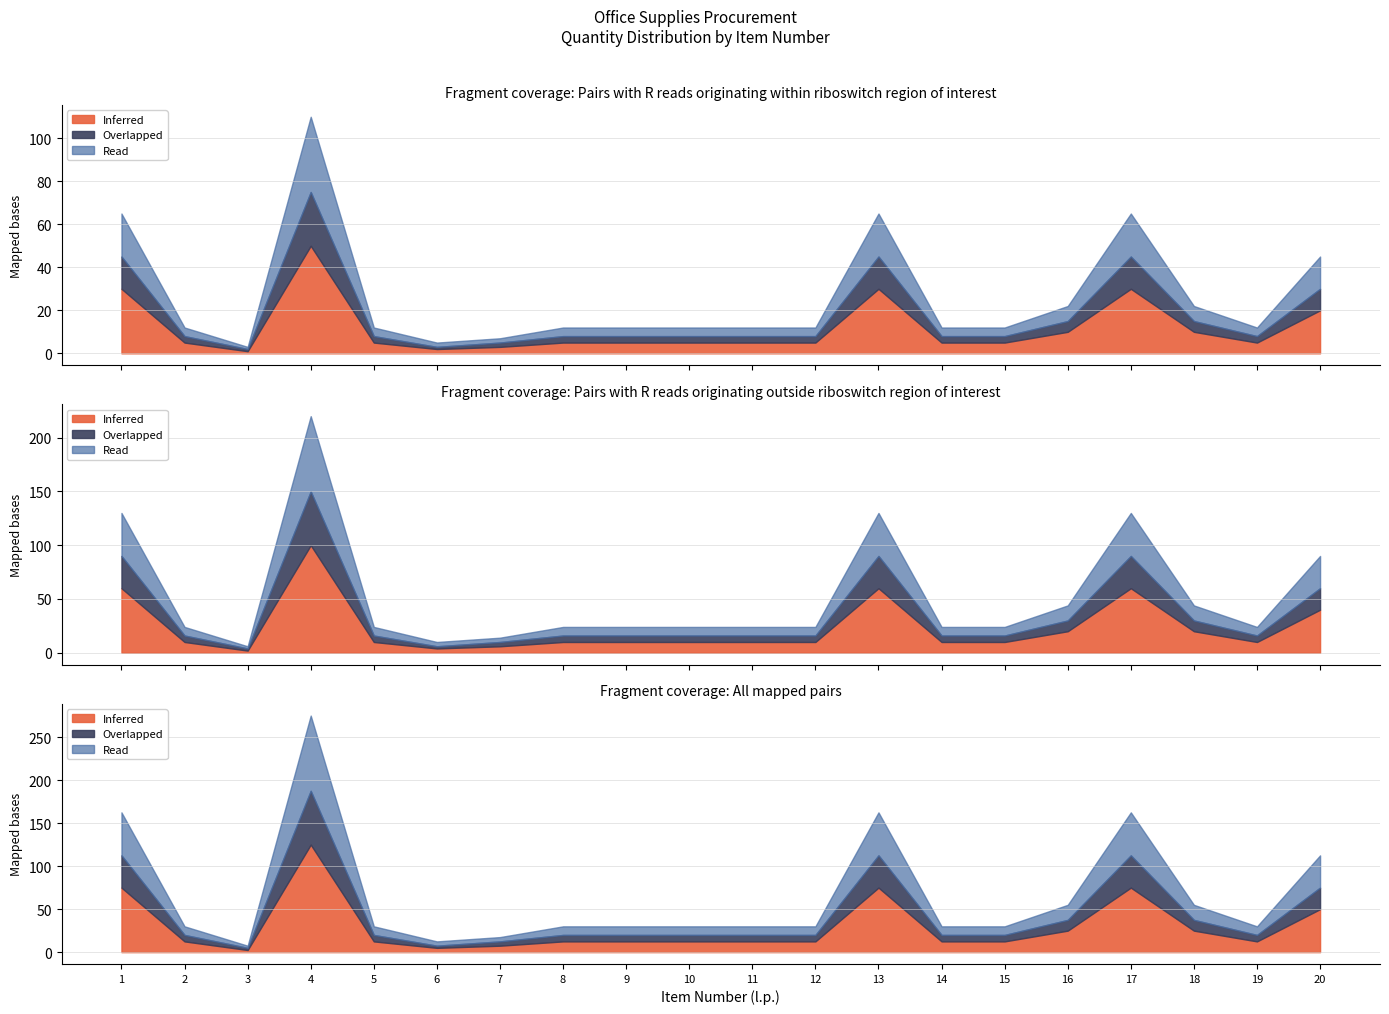

True or false: Read and Overlapped intersect in this chart.

False